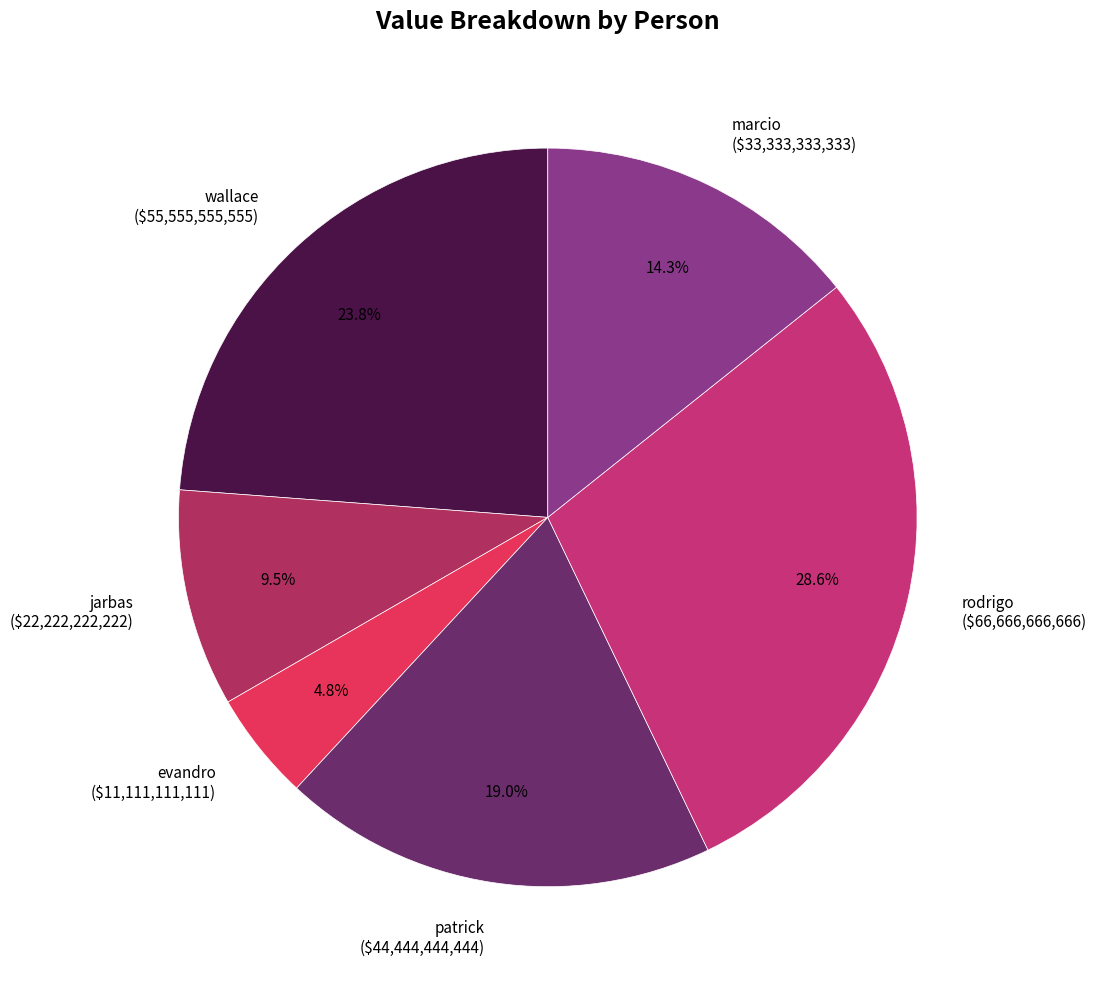

What is the smallest slice in the pie chart?

evandro